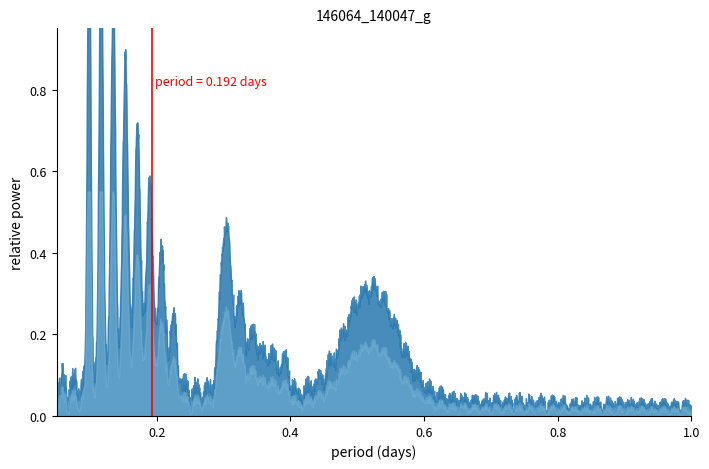

What is the sum of all values?

13.8